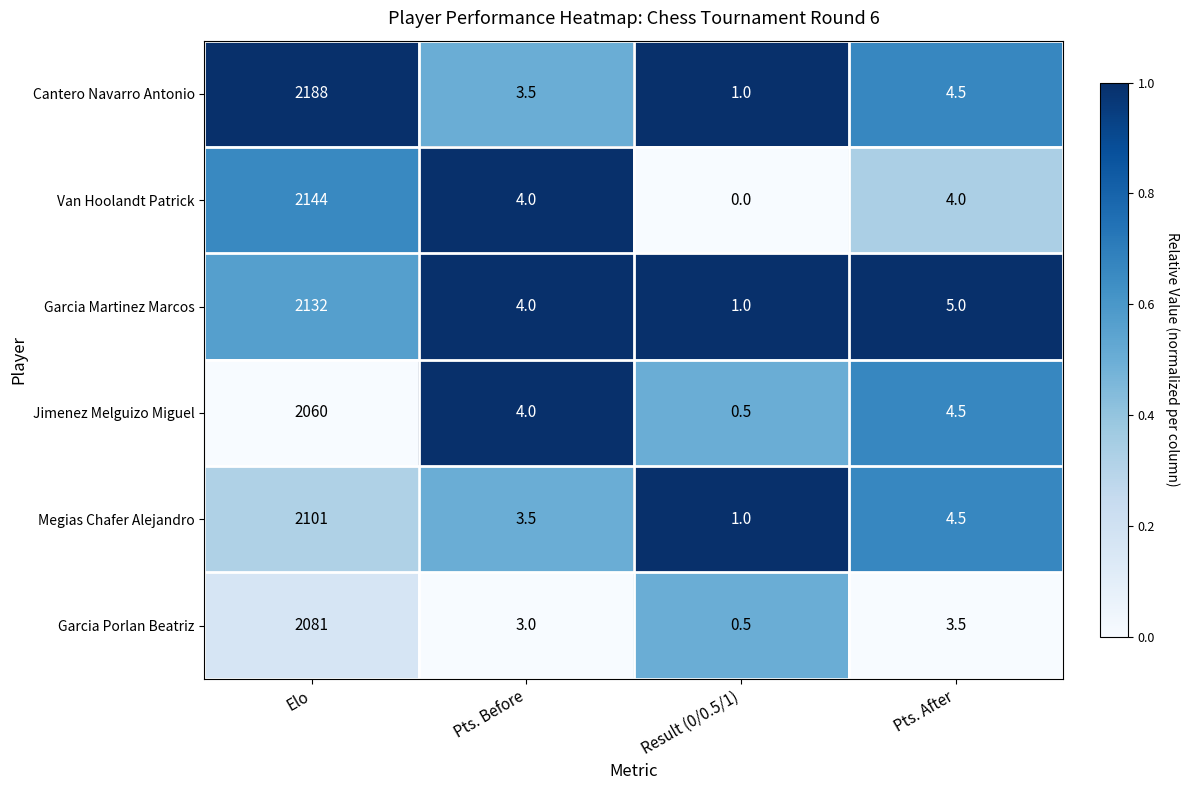

What is the total value across all series at Elo?

12706.0